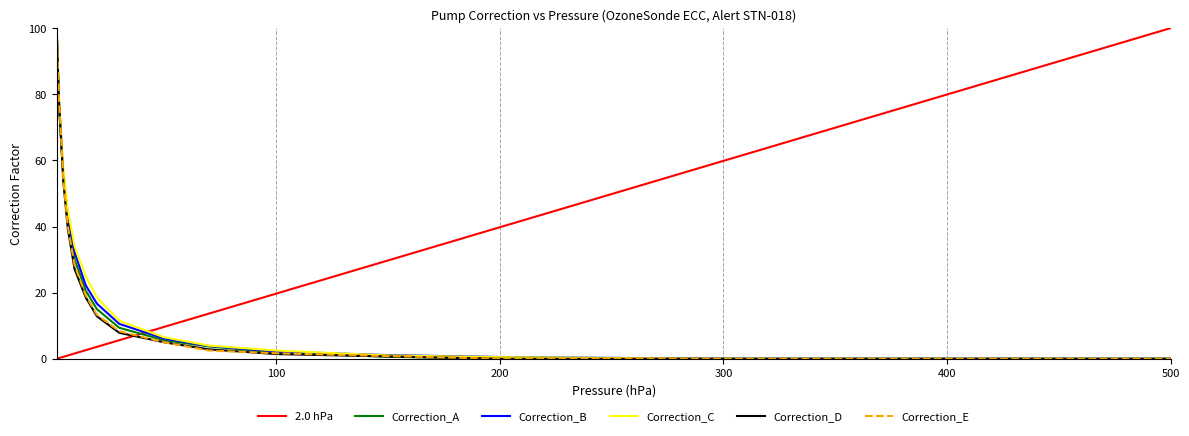

How many distinct data groups are displayed?

6